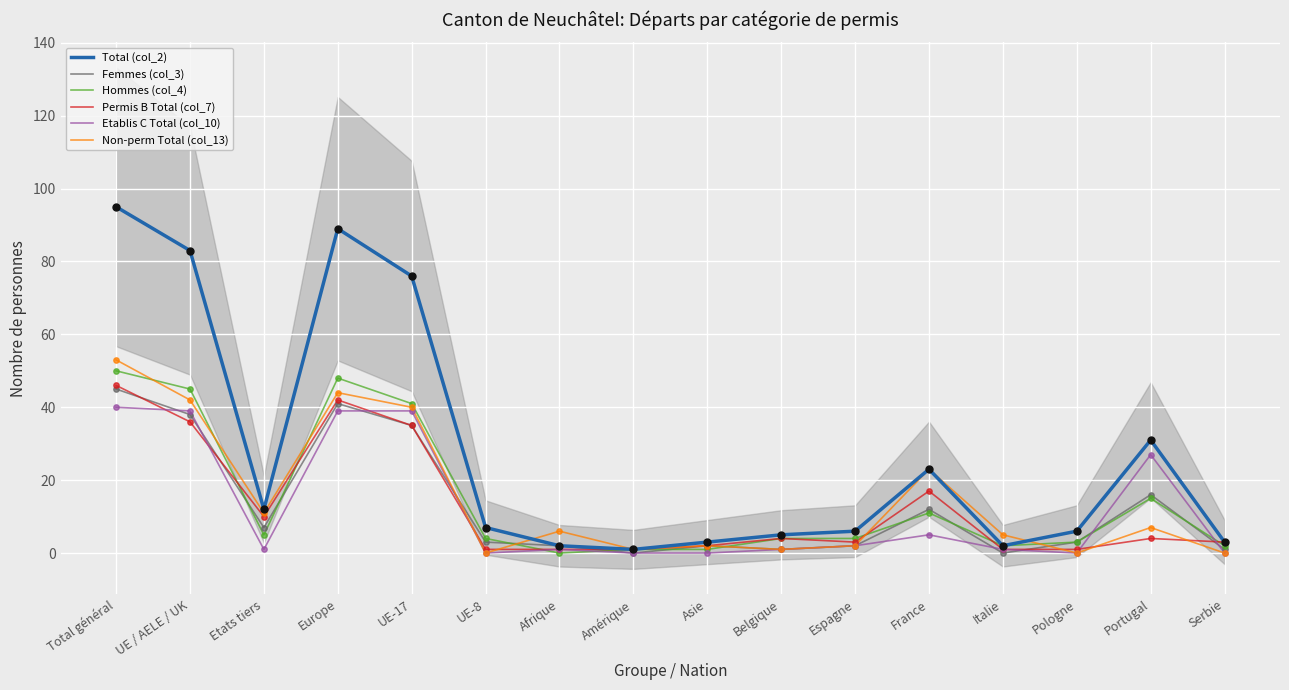

Which series has the largest total across all categories?

Total (col_2)